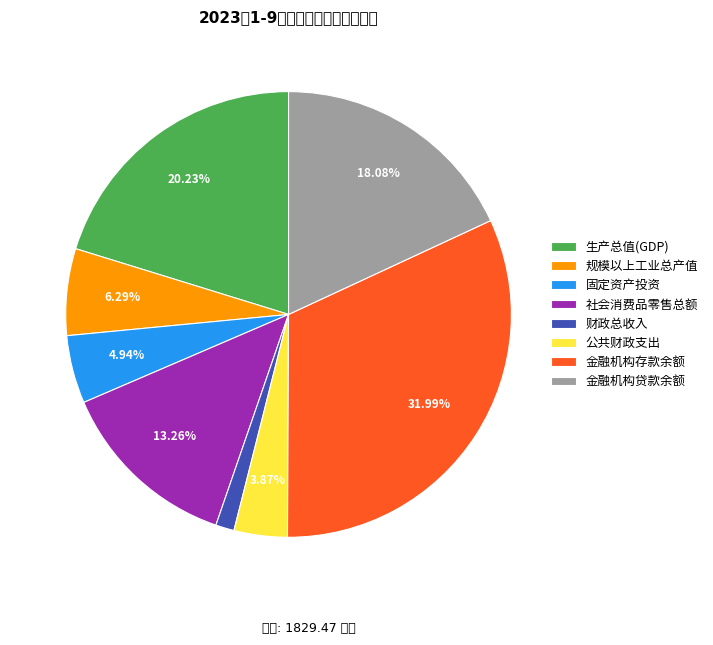

Rank the categories by value from lowest to highest.

财政总收入, 公共财政支出, 固定资产投资, 规模以上工业总产值, 社会消费品零售总额, 金融机构贷款余额, 生产总值(GDP), 金融机构存款余额